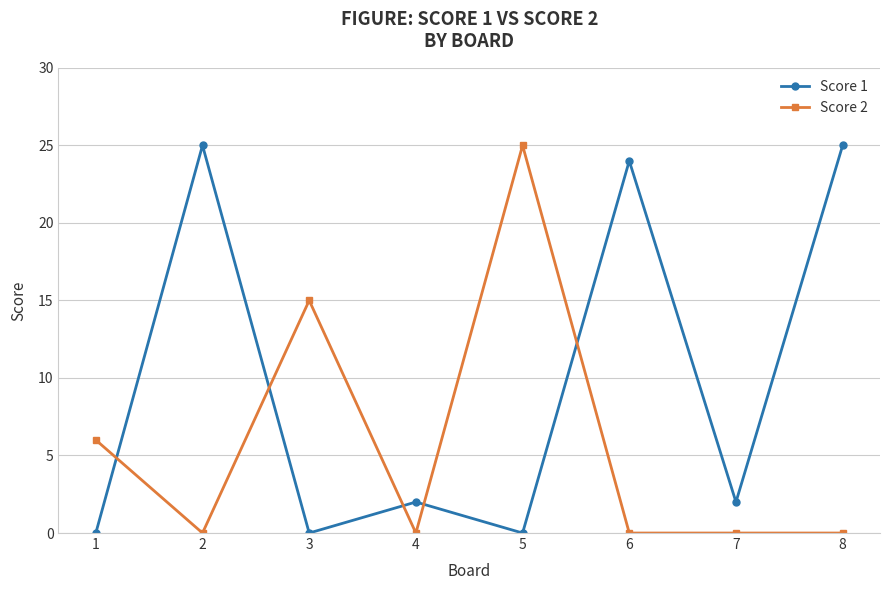

What is the total value across all series at 6?

24